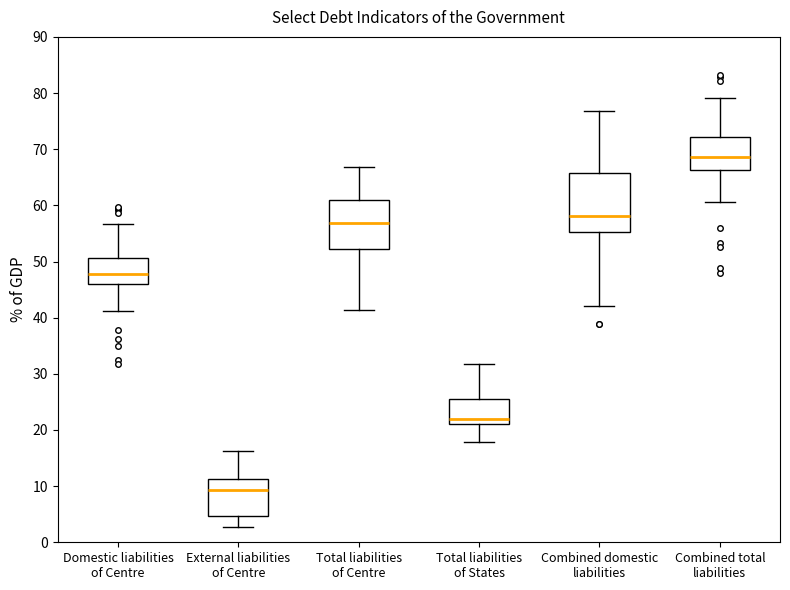

Reading left to right, transcribe this box plot: for each box, give where its median line is, the range the box spans, and where its two whiskers end, as read against the y-axis. The values are not printed on the chart, so give them approximately, as read against the axis.

Domestic liabilities of Centre: median 48, box 46 to 51, whiskers 41 to 57
External liabilities of Centre: median 9, box 5 to 11, whiskers 3 to 16
Total liabilities of Centre: median 57, box 52 to 61, whiskers 41 to 67
Total liabilities of States: median 22, box 21 to 25, whiskers 18 to 32
Combined domestic liabilities: median 58, box 55 to 66, whiskers 42 to 77
Combined total liabilities: median 69, box 66 to 72, whiskers 61 to 79